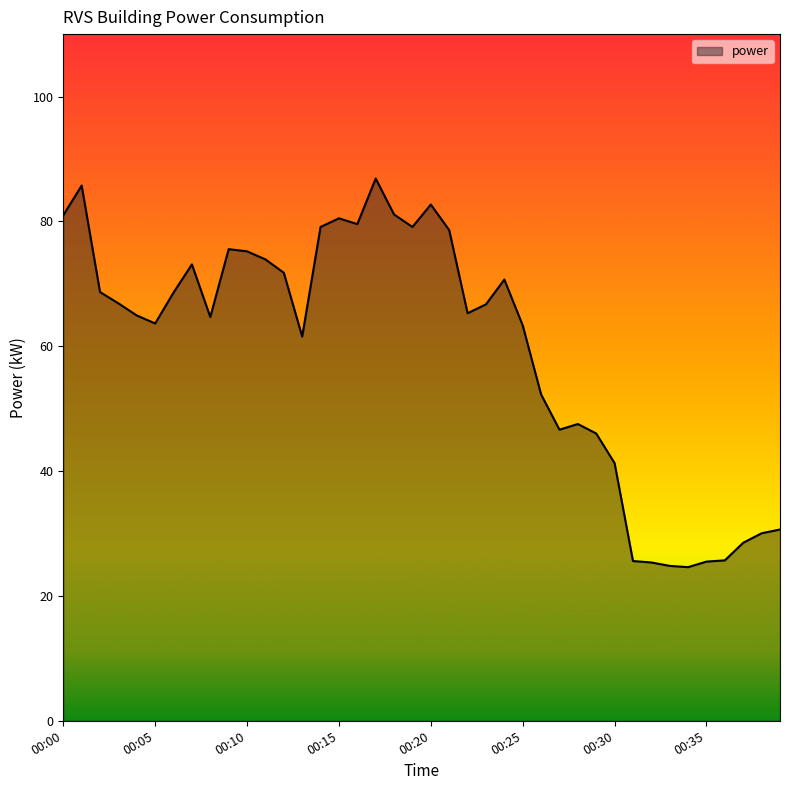

How many values exceed 66?

20